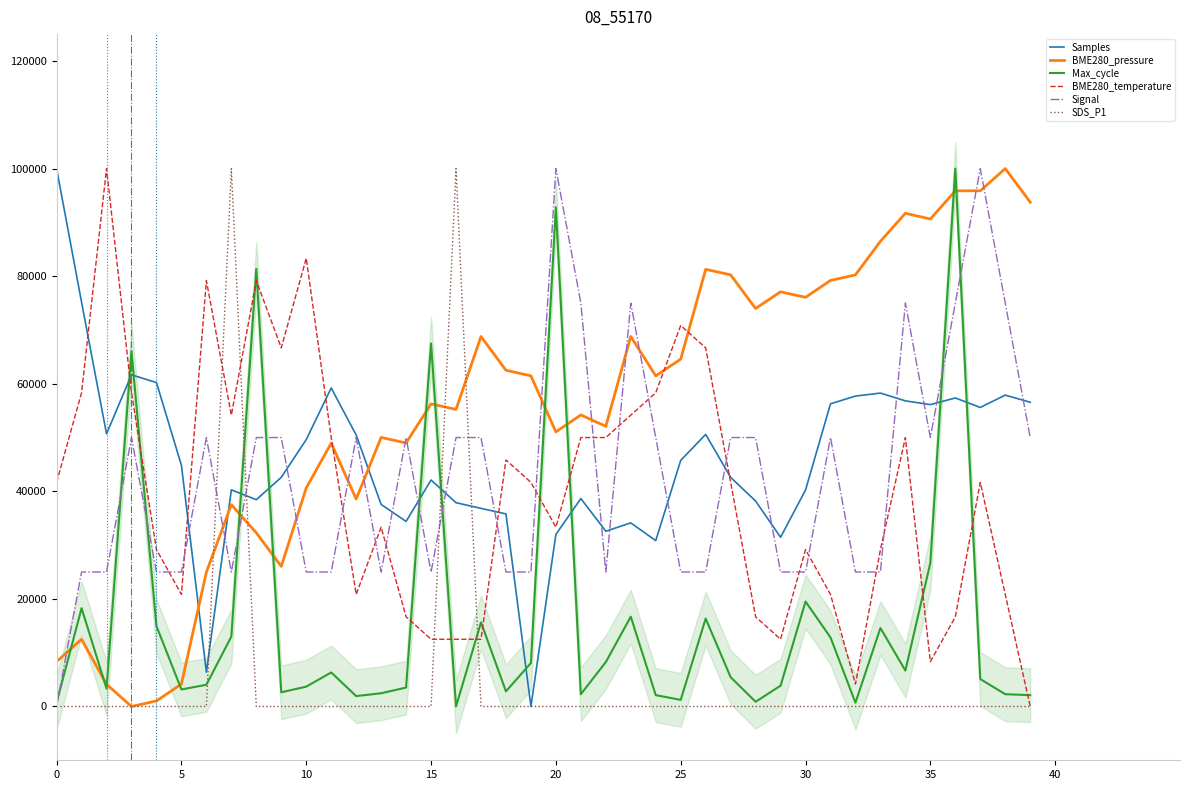

The value of Samples at 25 is 45756.3. True or false?

True